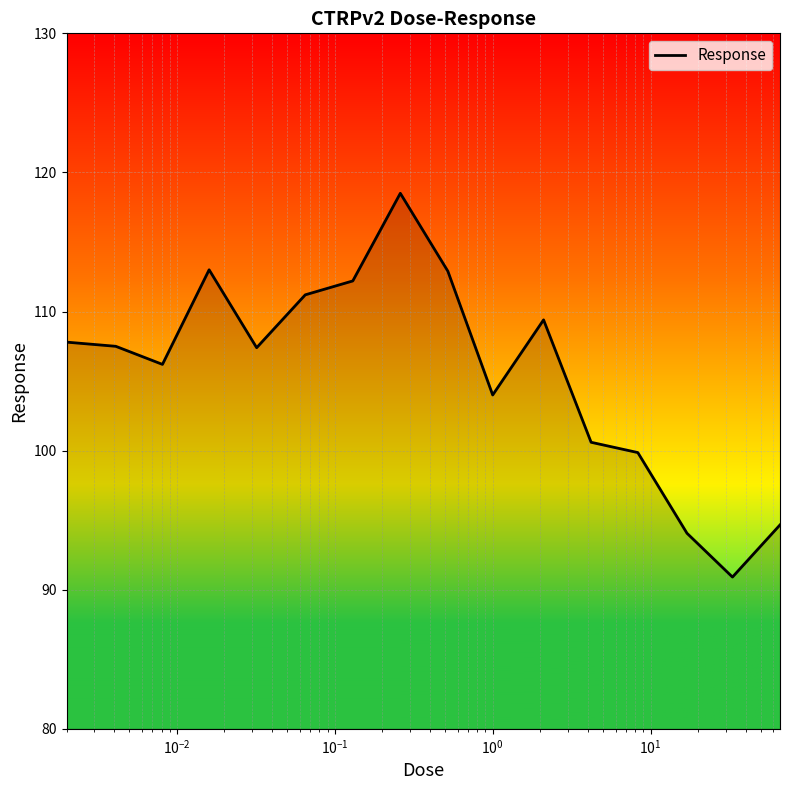

What is the difference between the maximum and minimum values?

27.6